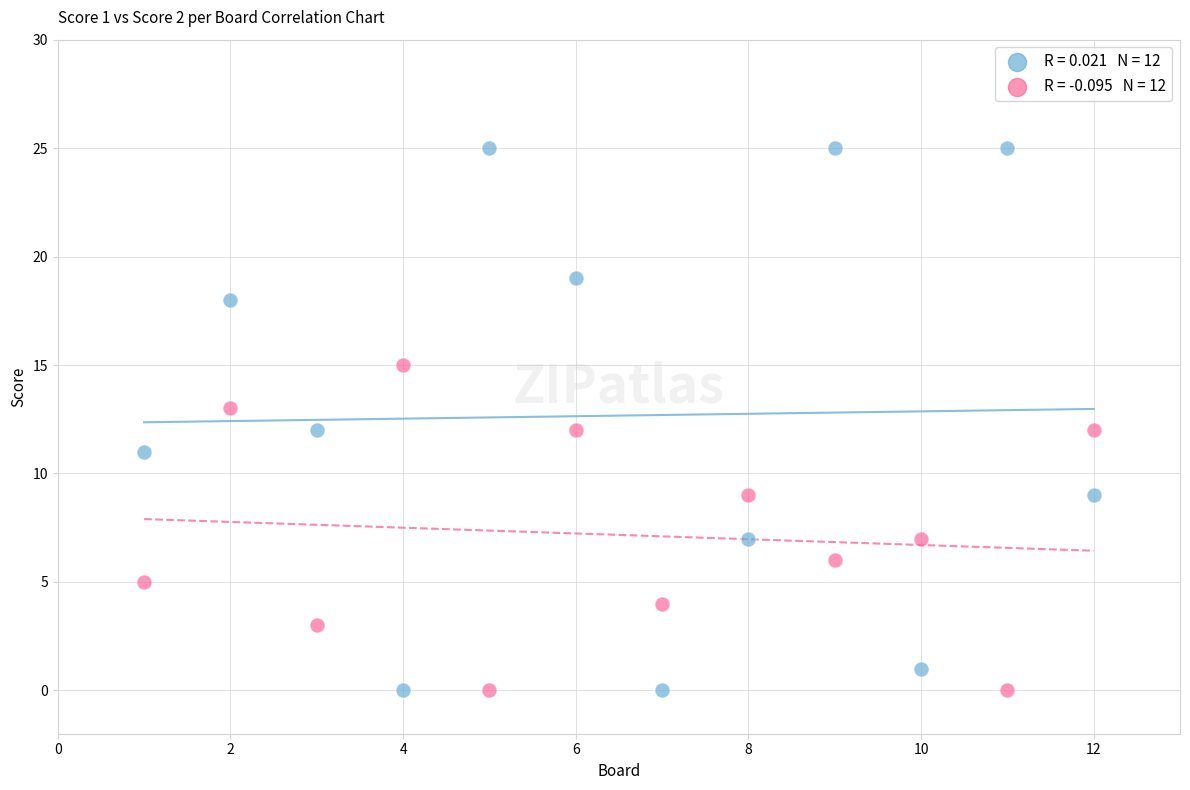

Across all data points, what is the range of X values (max minus min)?

11